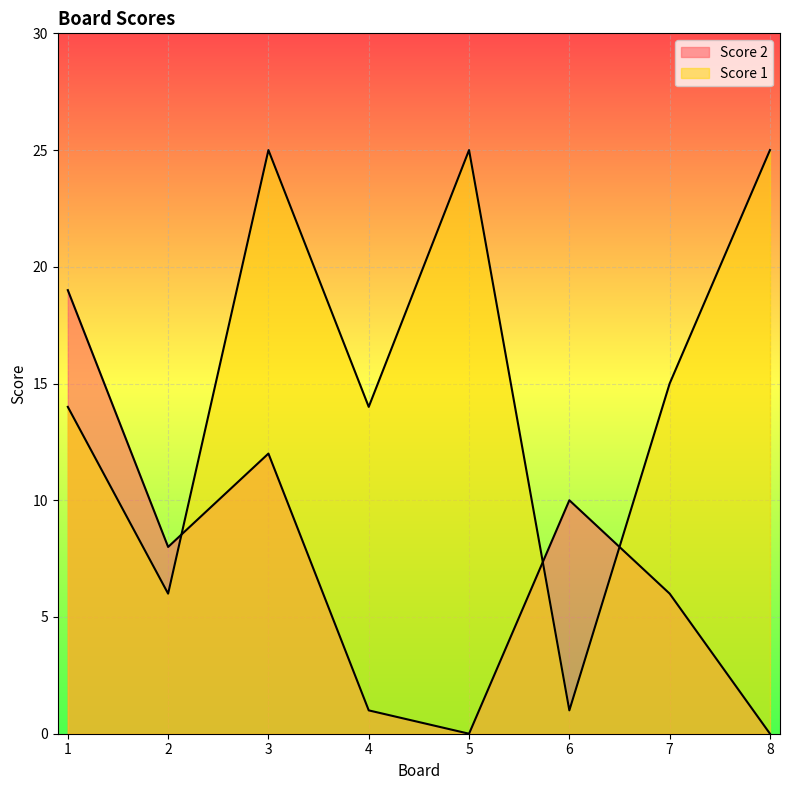

Rank the categories by Score 1 value from highest to lowest.

3, 5, 8, 7, 1, 4, 2, 6